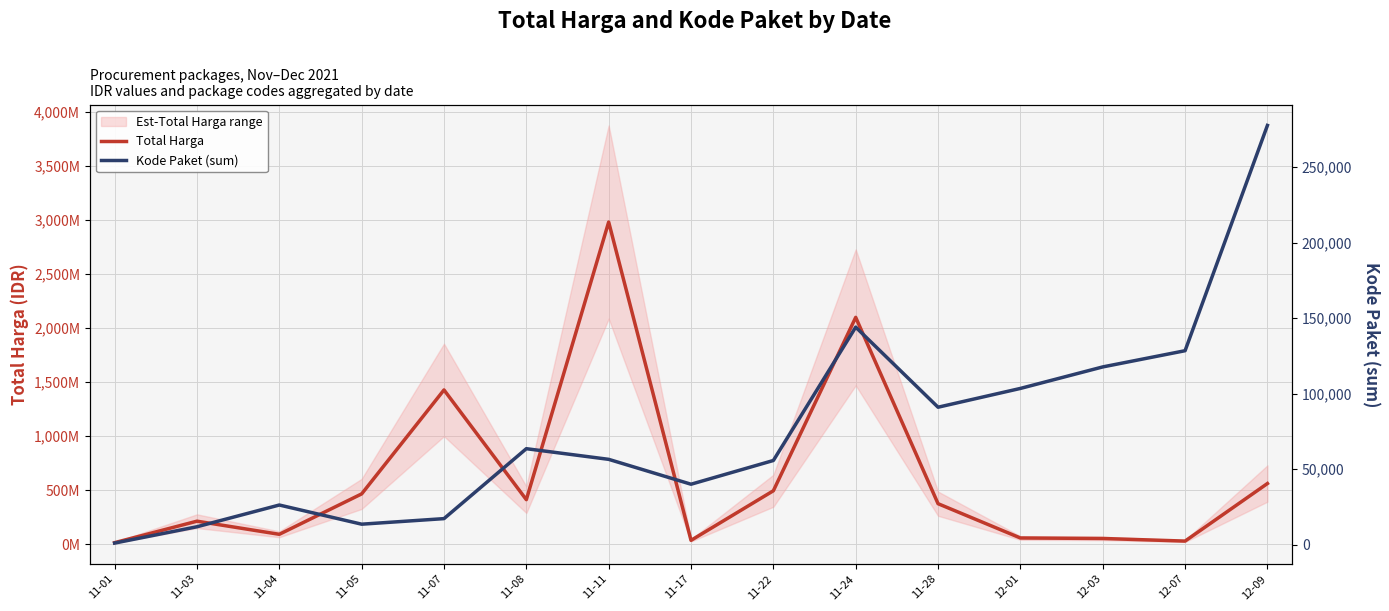

True or false: Kode Paket (sum) has more than 1 interior local peaks.

True